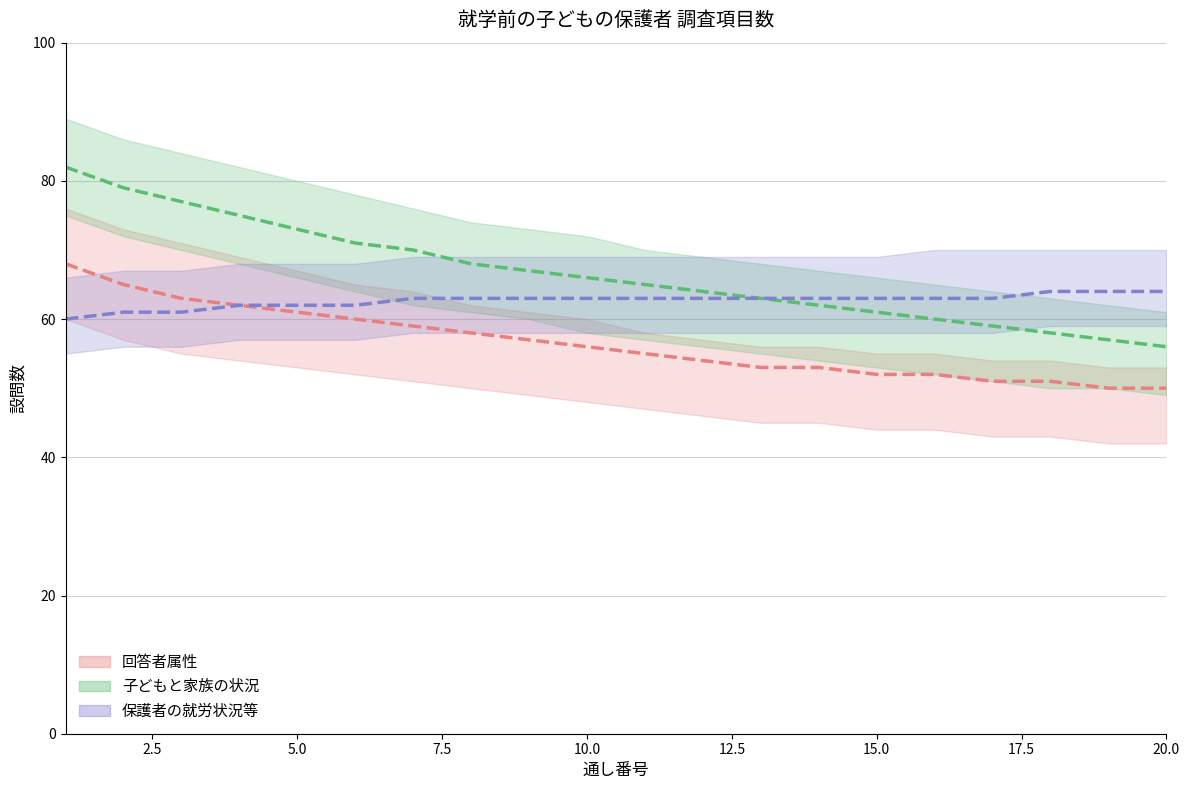

Reading left to right, list all the values displayed in this chart.

回答者属性: 68	65	63	62	61	60	59	58	57	56	55	54	53	53	52	52	51	51	50	50
子どもと家族の状況: 82	79	77	75	73	71	70	68	67	66	65	64	63	62	61	60	59	58	57	56
保護者の就労状況等: 60	61	61	62	62	62	63	63	63	63	63	63	63	63	63	63	63	64	64	64